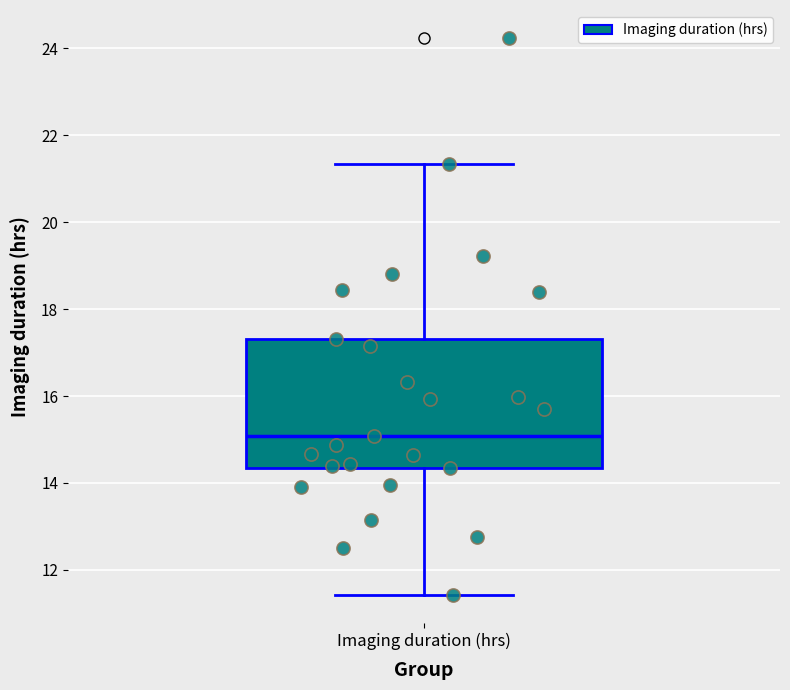

Read this box plot against the y-axis: the position of the median line, the range covered by the box, and the ends of both whiskers. The values are not printed on the chart, so give them approximately, as read against the axis.

median 15.0, box 14.4 to 17.4, whiskers 11.4 to 21.4